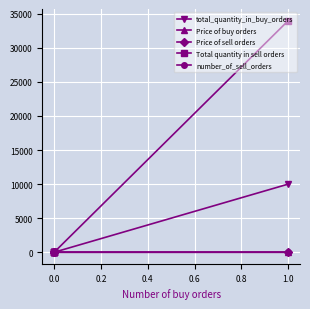

True or false: Price of buy orders has a value of 0.0 at 0.0.

True